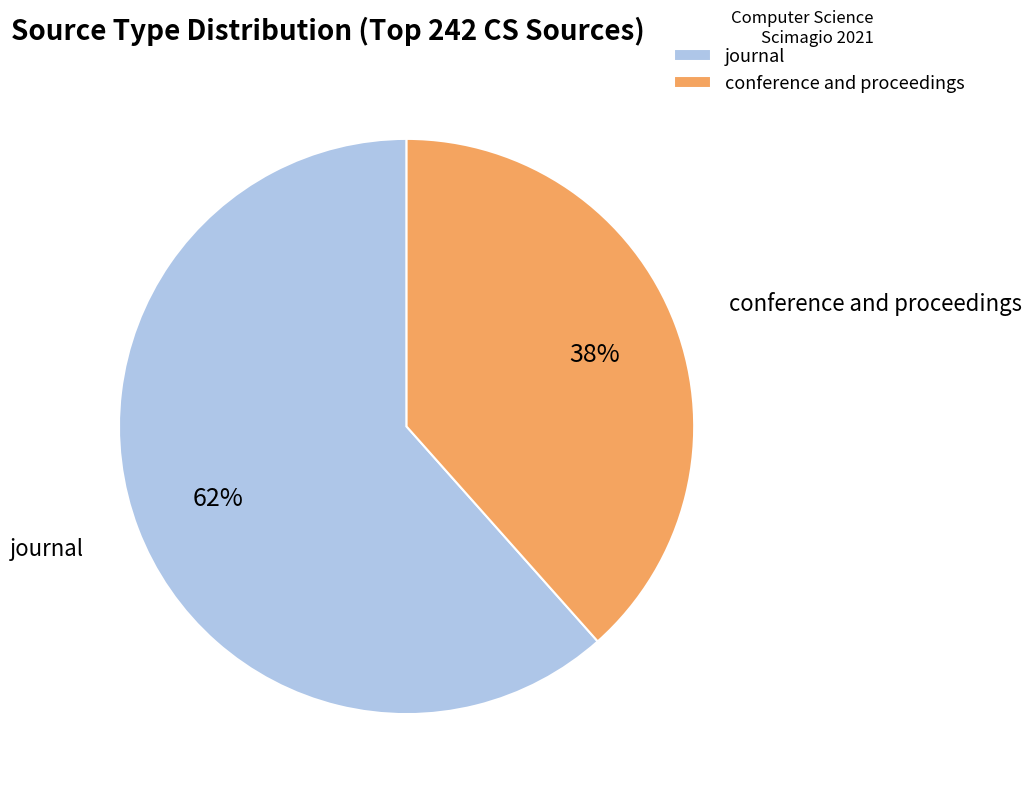

What is the majority slice?

journal